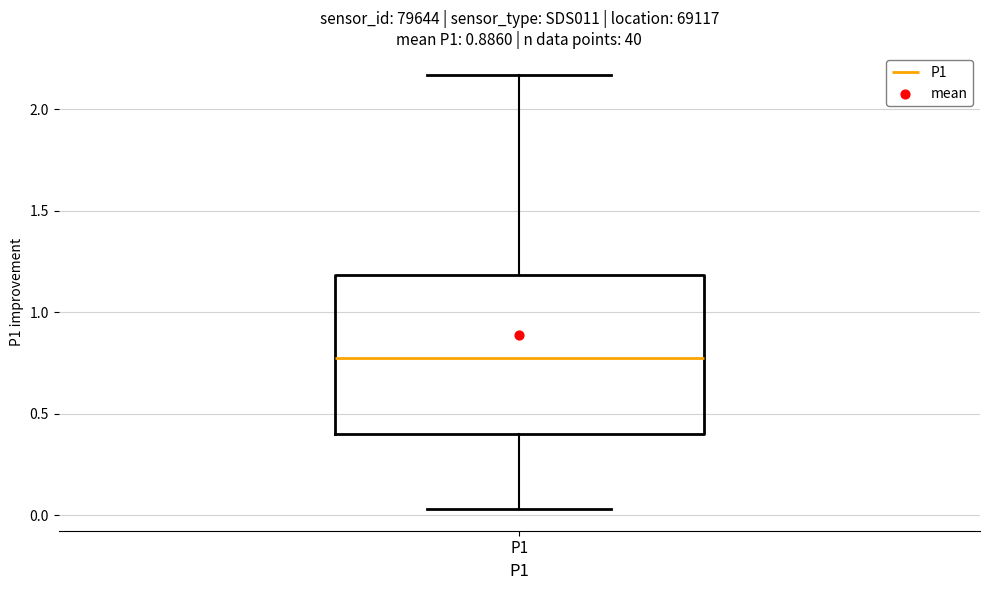

Read this box plot against the y-axis: the position of the median line, the range covered by the box, and the ends of both whiskers. The values are not printed on the chart, so give them approximately, as read against the axis.

median 0.80, box 0.40 to 1.20, whiskers 0.05 to 2.15